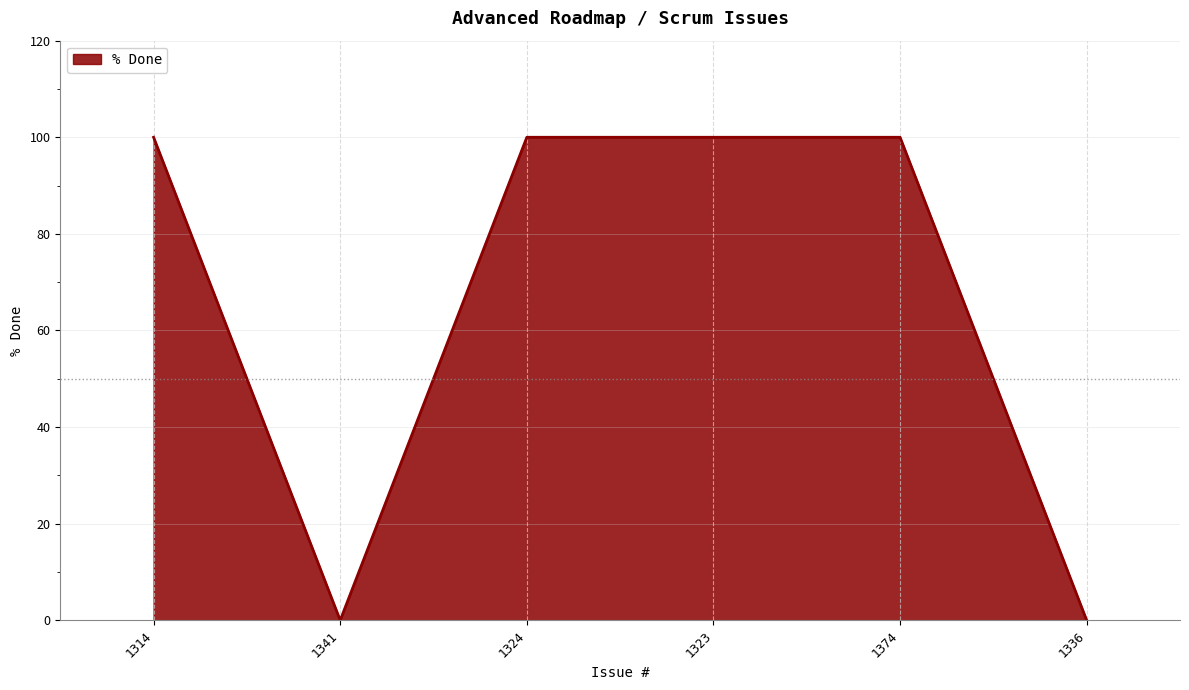

What is the difference between the maximum and minimum values?

100